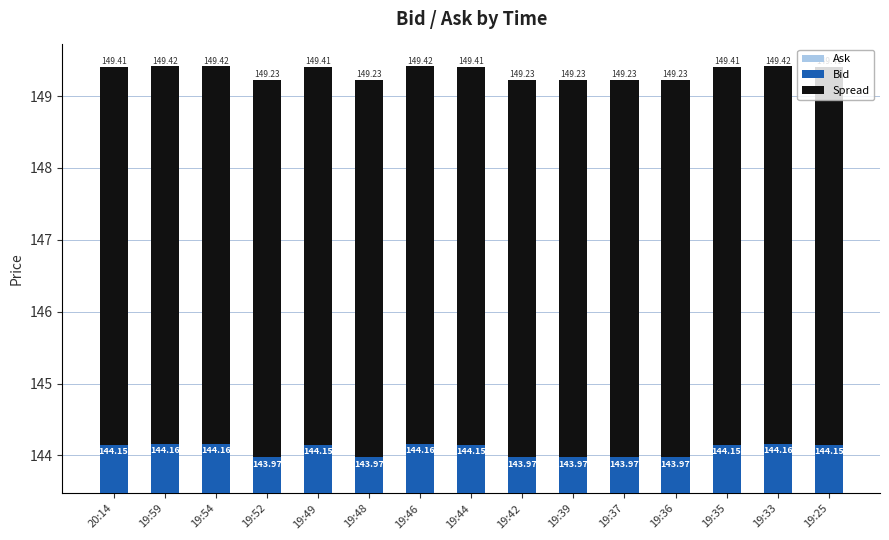

What is the spread (max minus min) of values at 19:39?

144.0